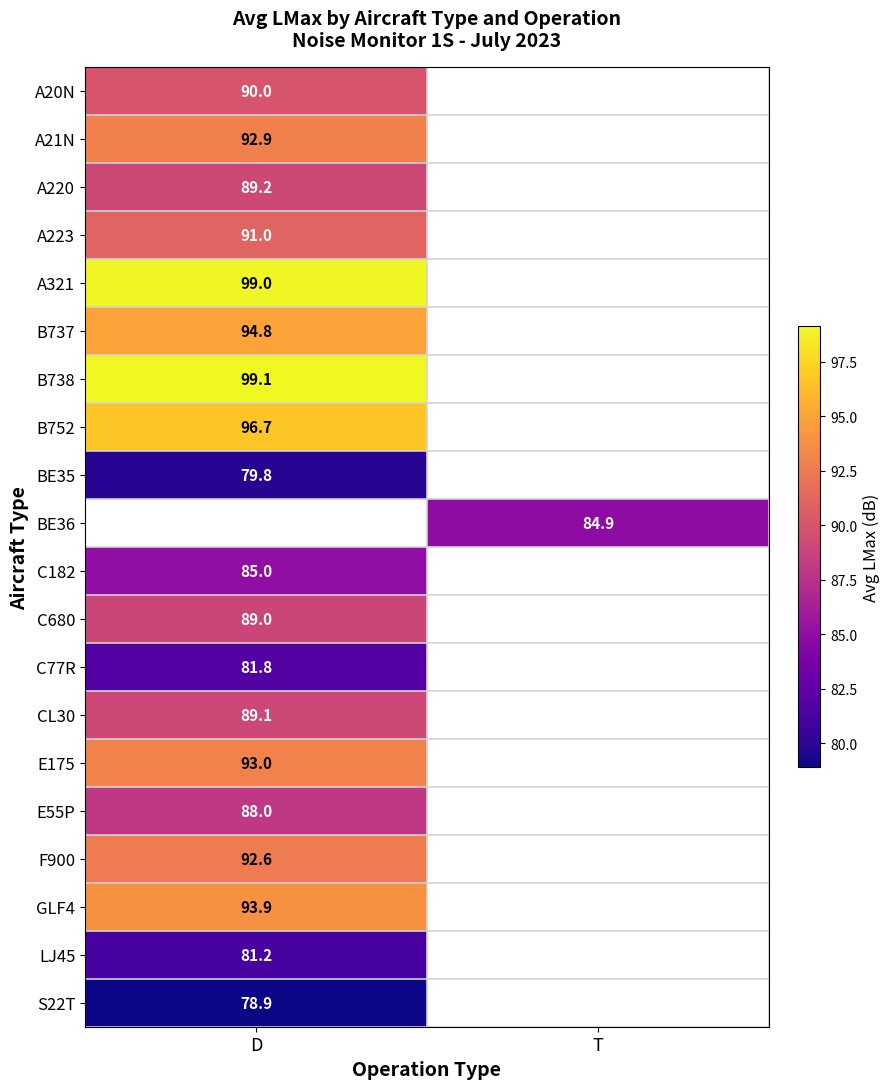

What is the minimum value shown in the chart?

78.9